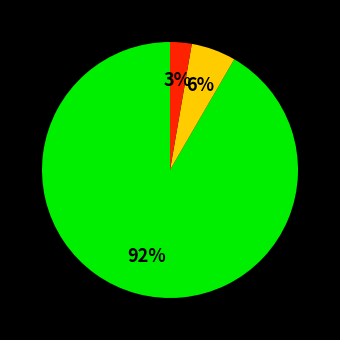

Does any single category account for the majority?

Yes